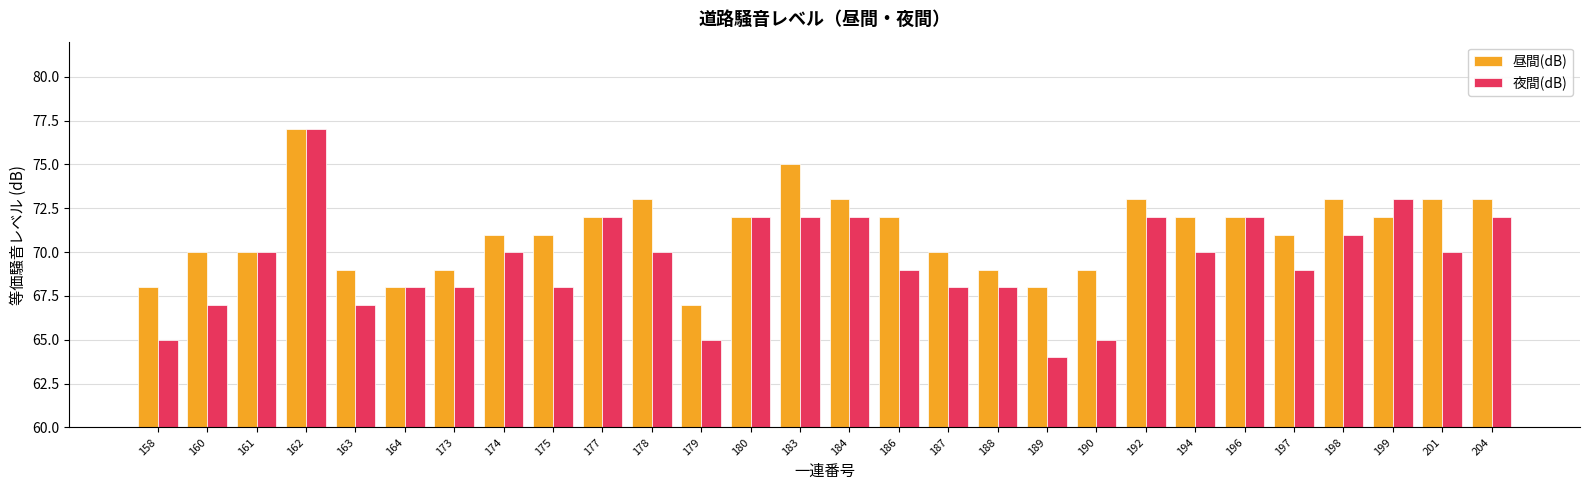

Is the value of 夜間(dB) at 175 greater than the value of 昼間(dB) at 162?

No